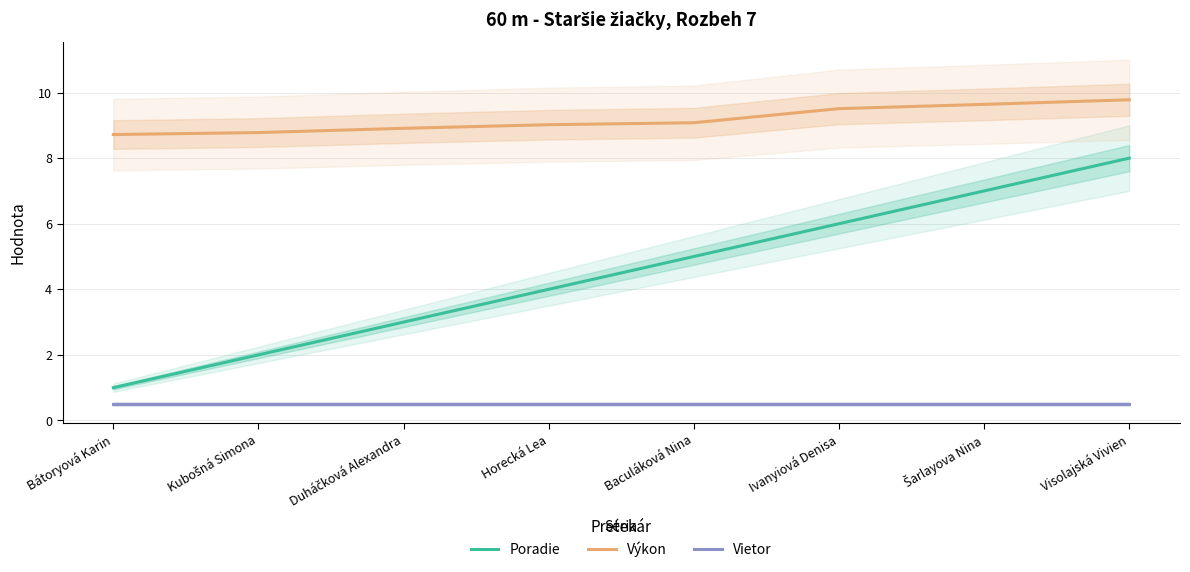

What is the value of the Výkon point at the 1st from the left?

8.7